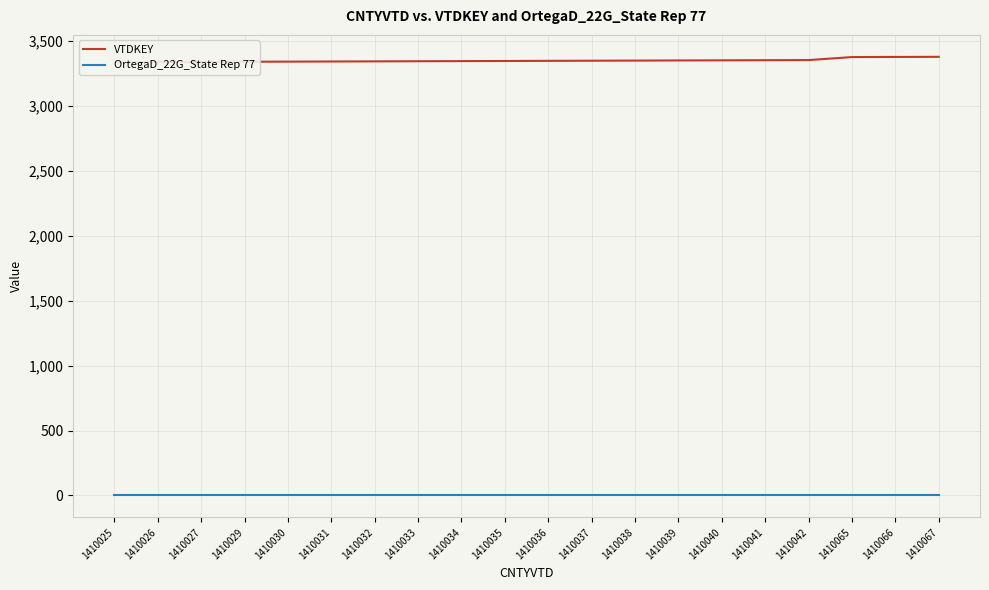

At which category is the sum across all series the highest?

1410067